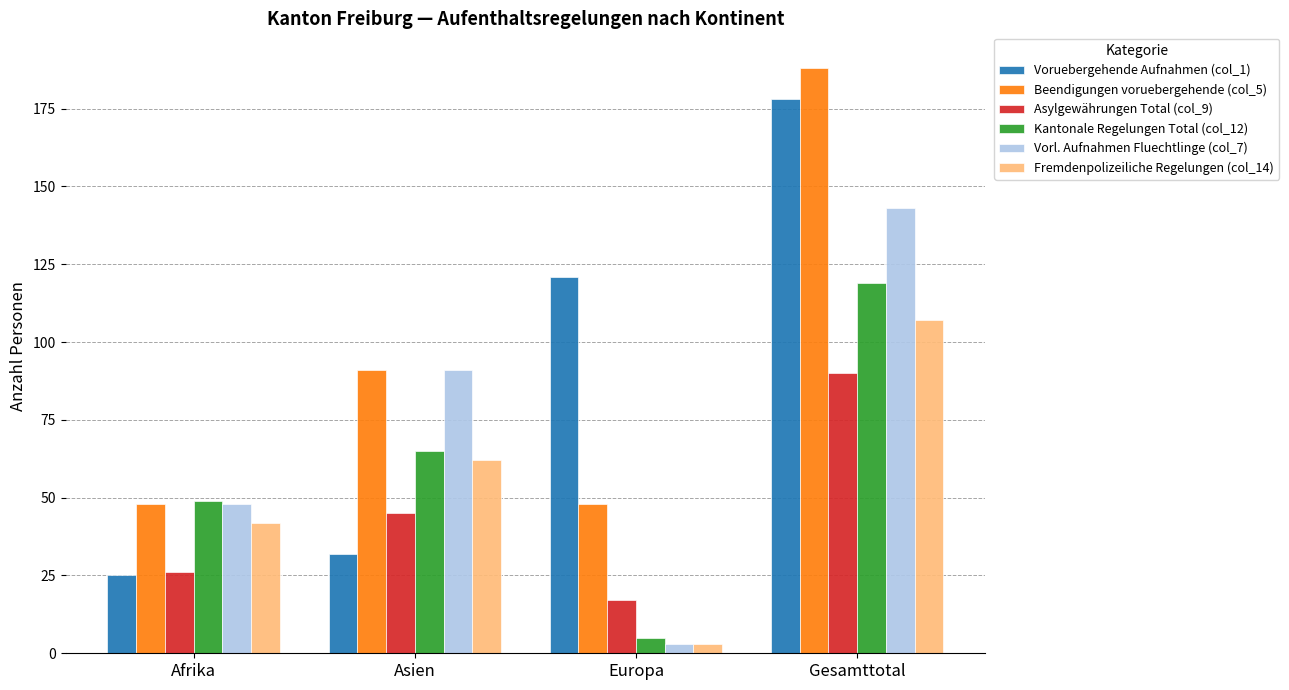

Reading right to left, what are all the values shown in this chart?

Voruebergehende Aufnahmen (col_1): 178	121	32	25
Beendigungen voruebergehende (col_5): 188	48	91	48
Asylgewährungen Total (col_9): 90	17	45	26
Kantonale Regelungen Total (col_12): 119	5	65	49
Vorl. Aufnahmen Fluechtlinge (col_7): 143	3	91	48
Fremdenpolizeiliche Regelungen (col_14): 107	3	62	42